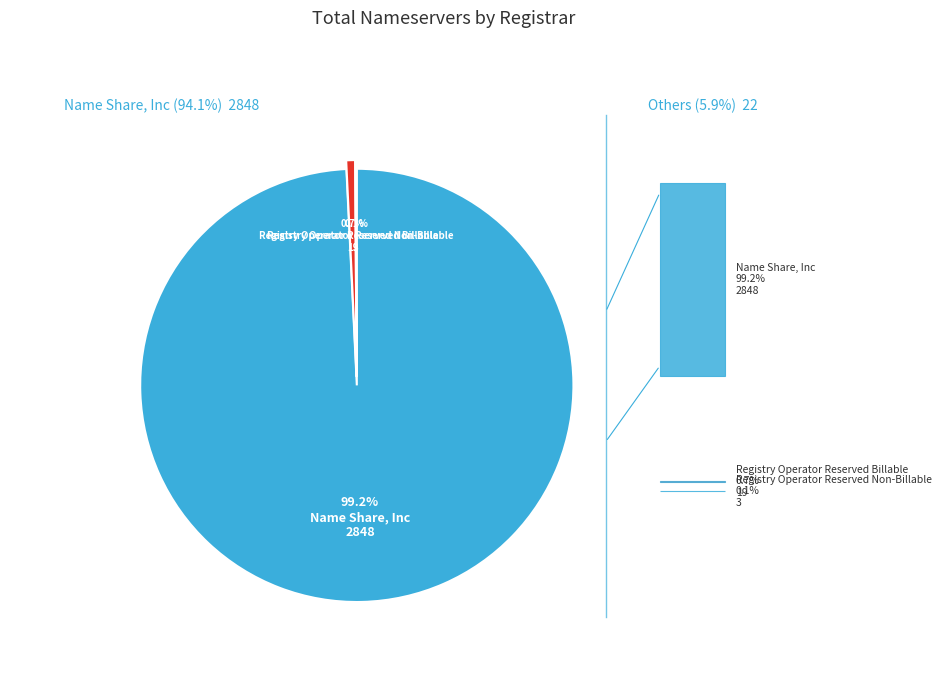

Is there any slice that represents more than half of the pie?

Yes